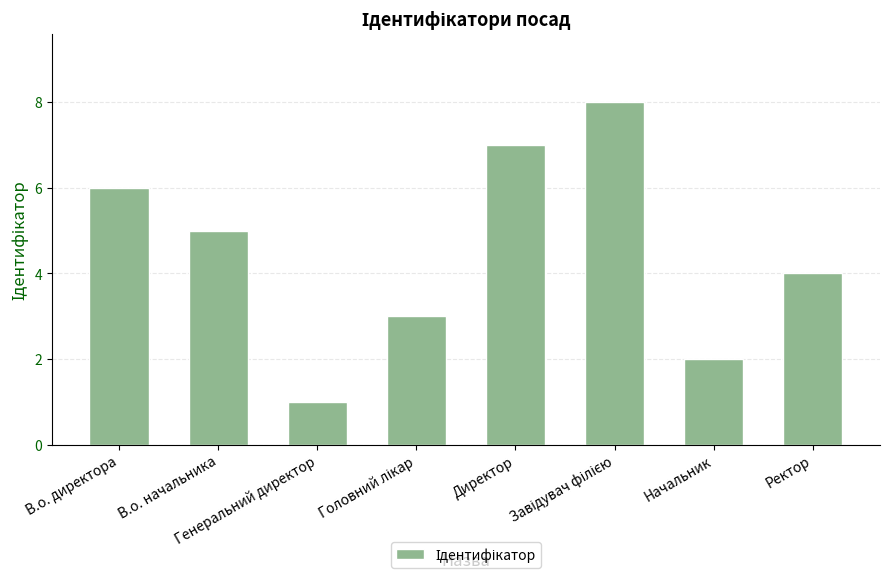

What is the difference between the maximum and minimum values?

7